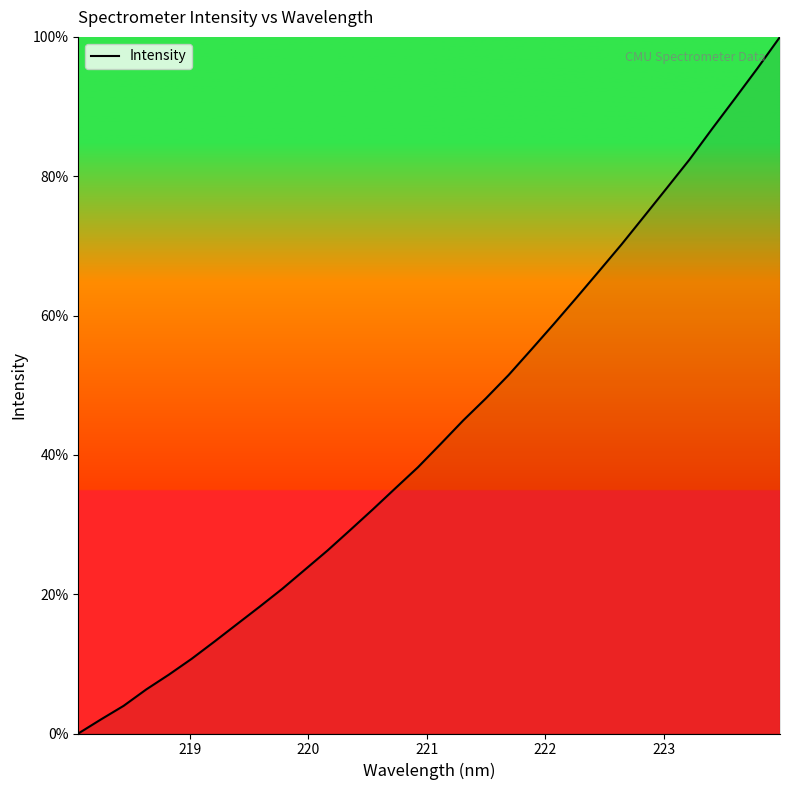

What is the maximum value shown in the chart?

100.0